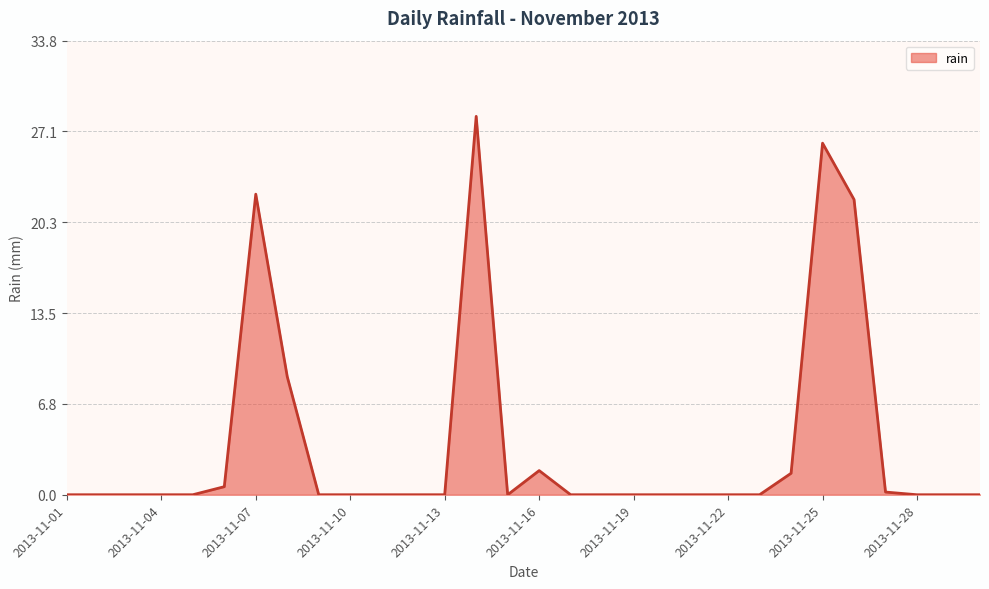

What is the greatest value displayed?

28.2